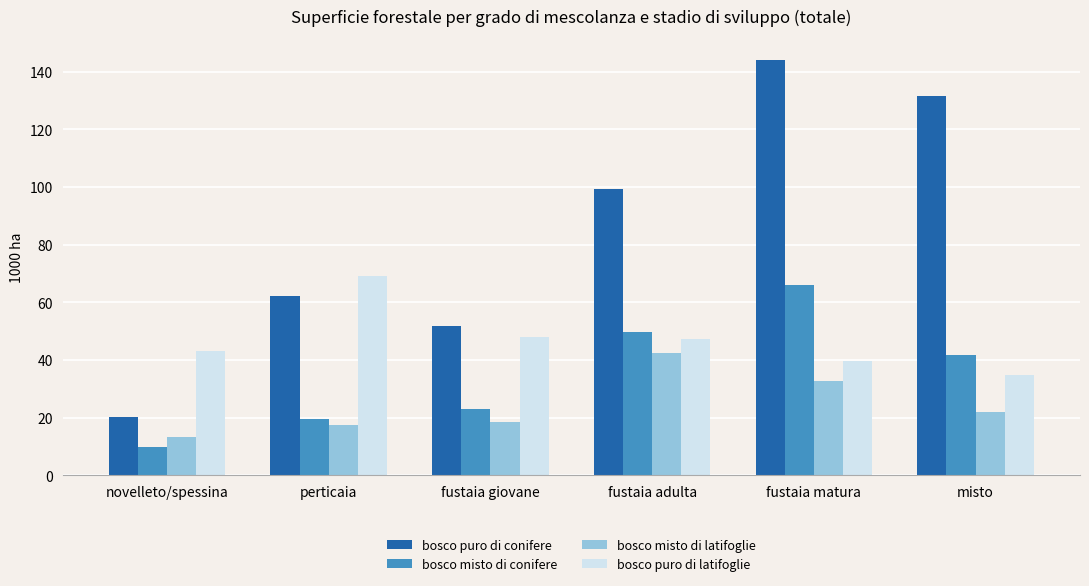

What is the highest value of the bosco misto di conifere series?

65.9